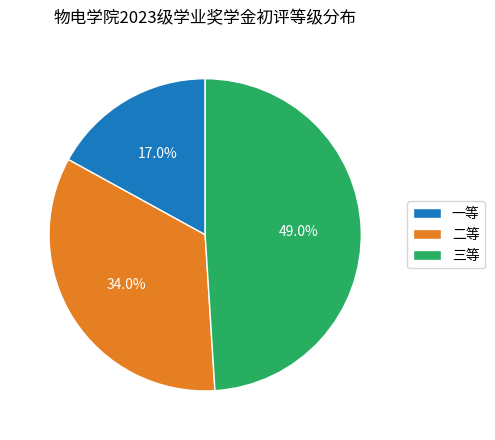

Approximately how many times larger is the value at 二等 compared to 一等?

2.0